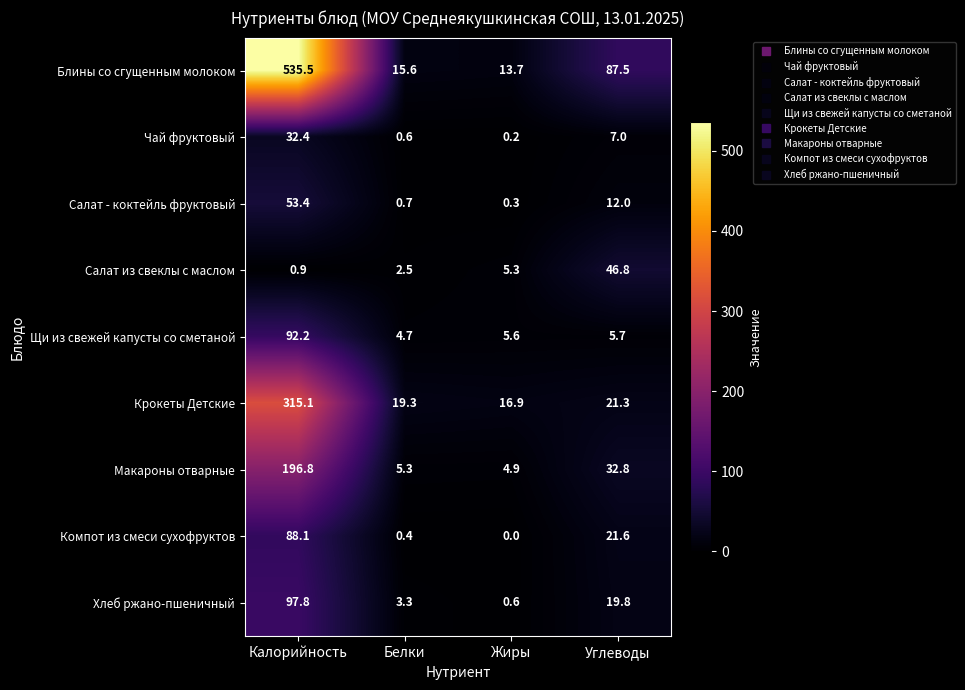

List the series in order of their peak value, highest first.

Блины со сгущенным молоком, Крокеты Детские, Макароны отварные, Хлеб ржано-пшеничный, Щи из свежей капусты со сметаной, Компот из смеси сухофруктов, Салат - коктейль фруктовый, Салат из свеклы с маслом, Чай фруктовый